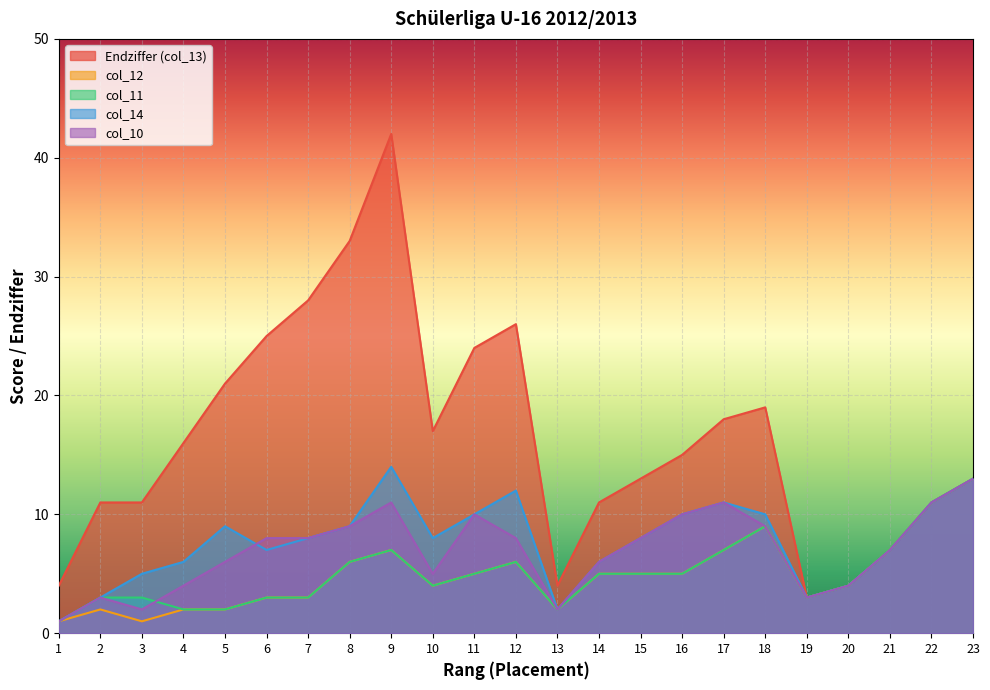

How many data points in col_11 are above 5?

8